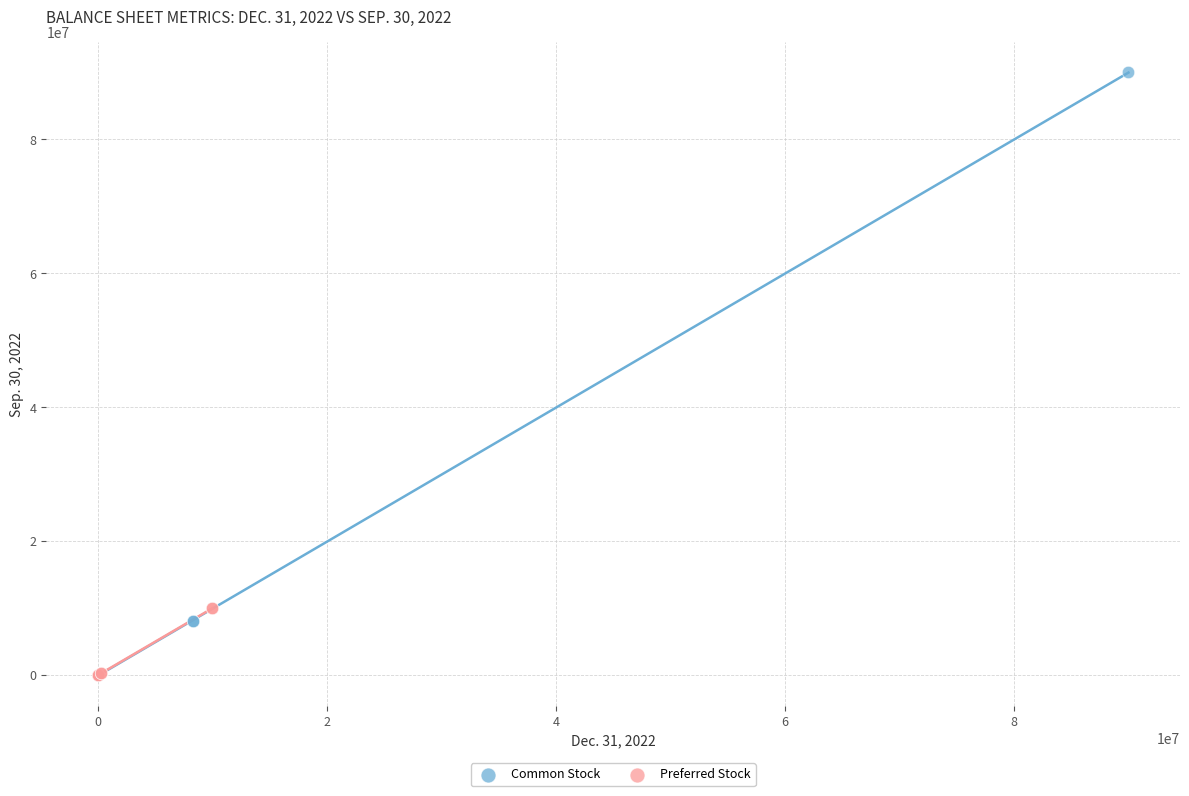

Which series reaches the maximum Y coordinate?

Common Stock